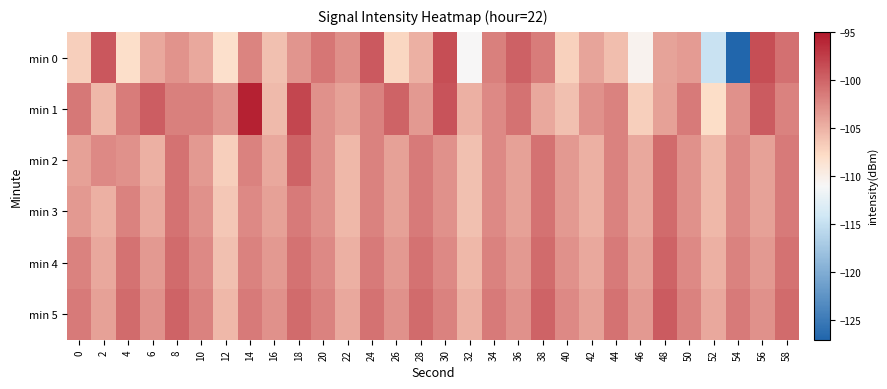

List the series in order of their peak value, lowest first.

min 3, min 2, min 4, min 5, min 0, min 1